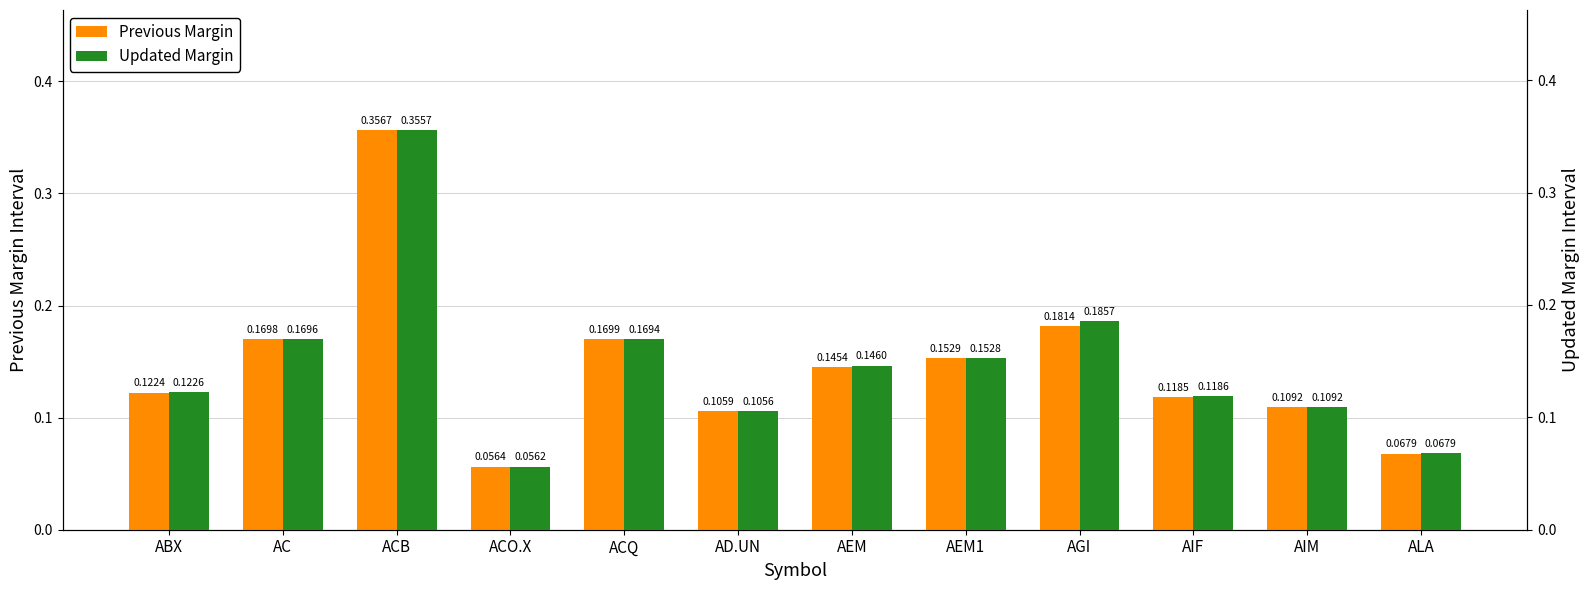

What is the sum of the Previous Margin values at AC and ALA?

0.2